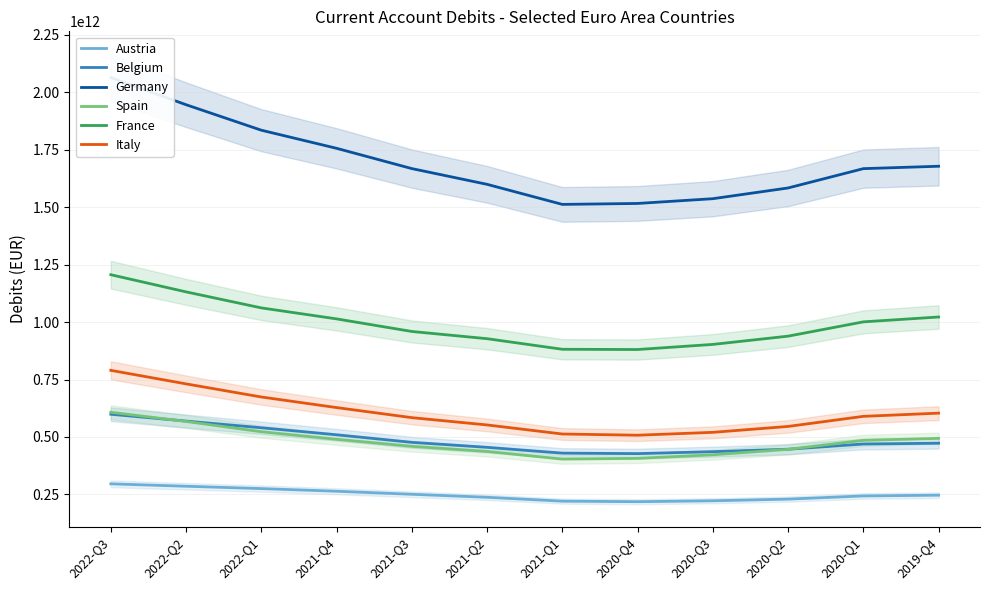

What is the value of the Germany point at the 7th from the left?

1512359000000